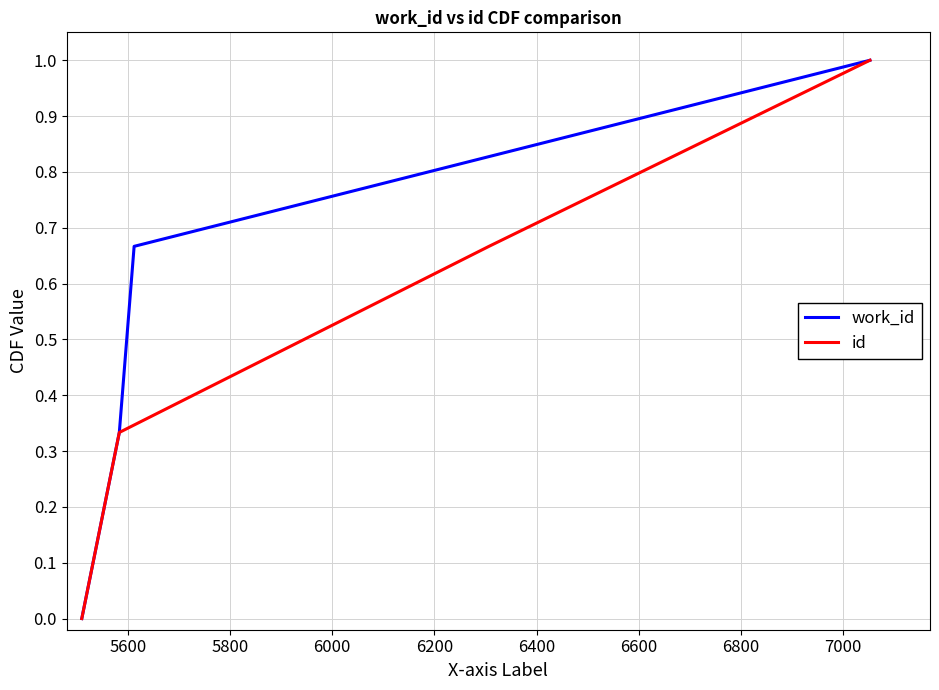

True or false: work_id has more than 2 points higher than both neighbors.

False